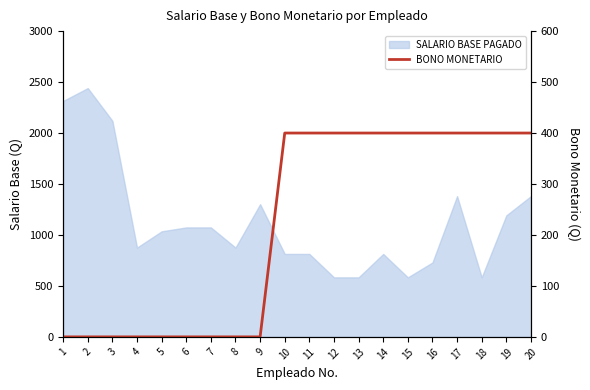

How many lines are shown in the chart?

1